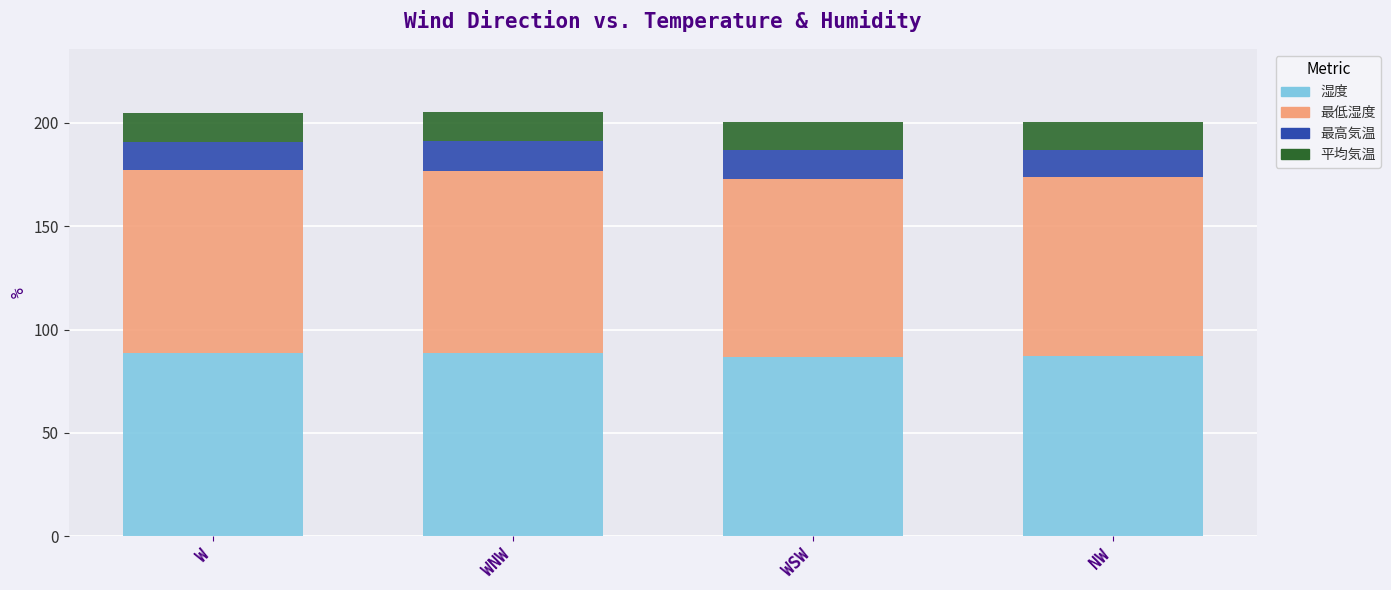

What are all the series names shown in the legend?

湿度, 最低湿度, 最高気温, 平均気温